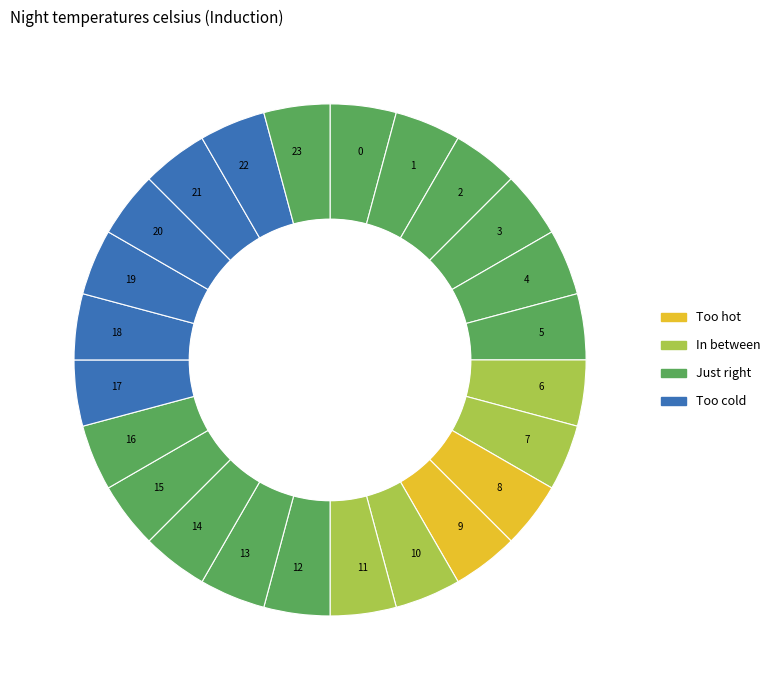

How many slices are in this pie chart?

24